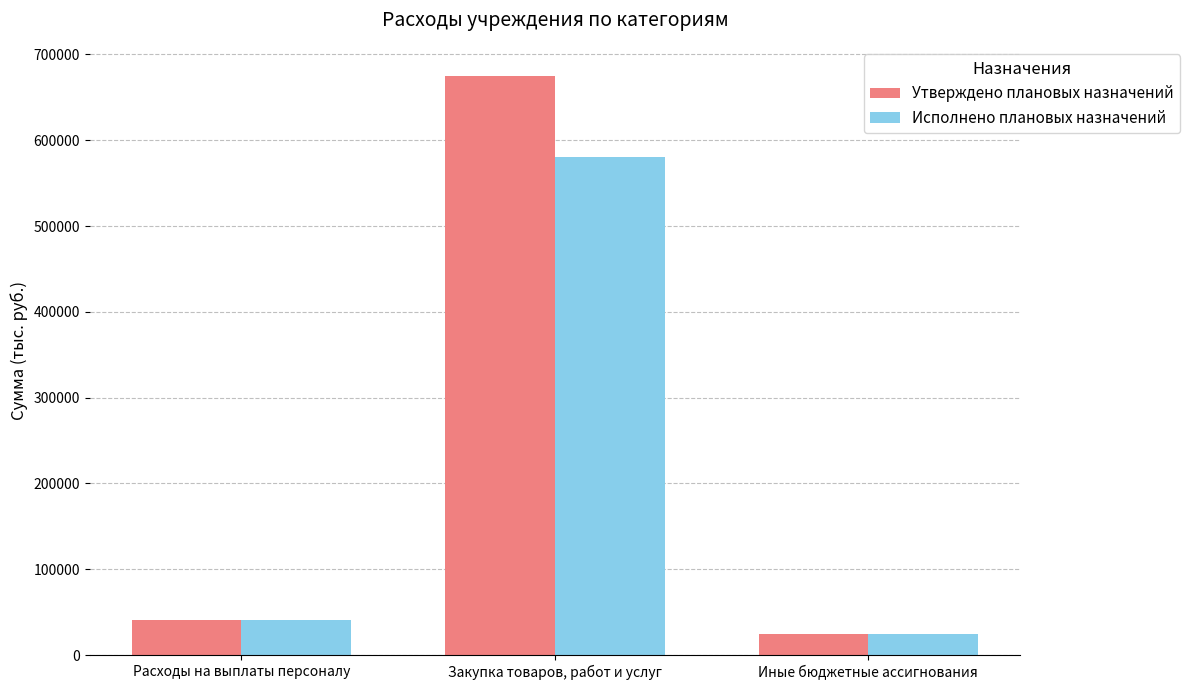

What is the value of the Утверждено плановых назначений bar at the 3rd from the left?

24411.0